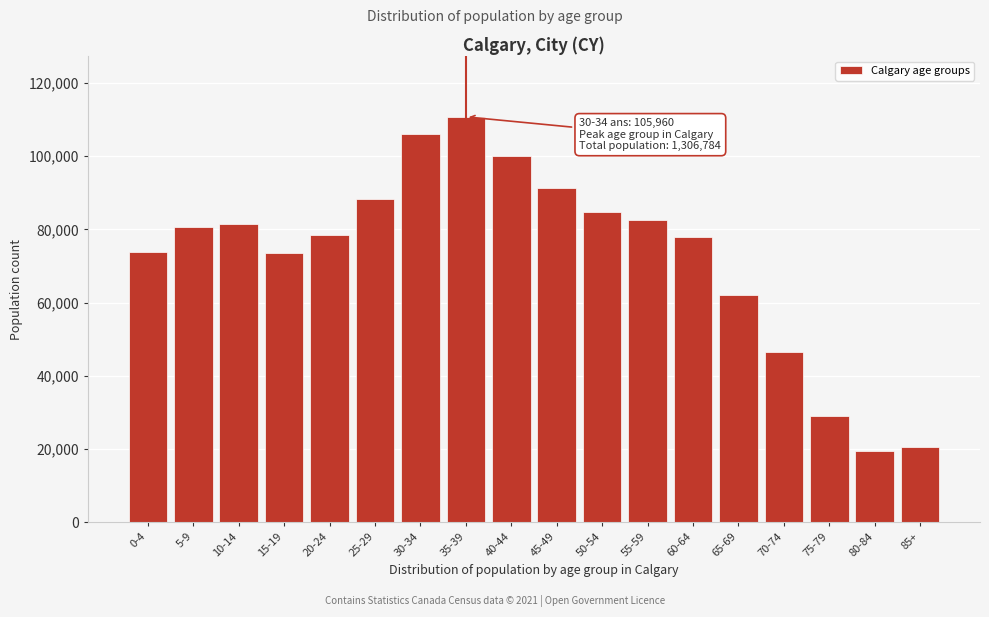

Which has a higher value, 5-9 or 70-74?

5-9